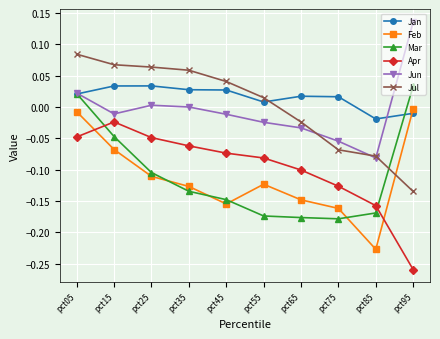

Is it true that Feb equals -0.0 at pct15?

False